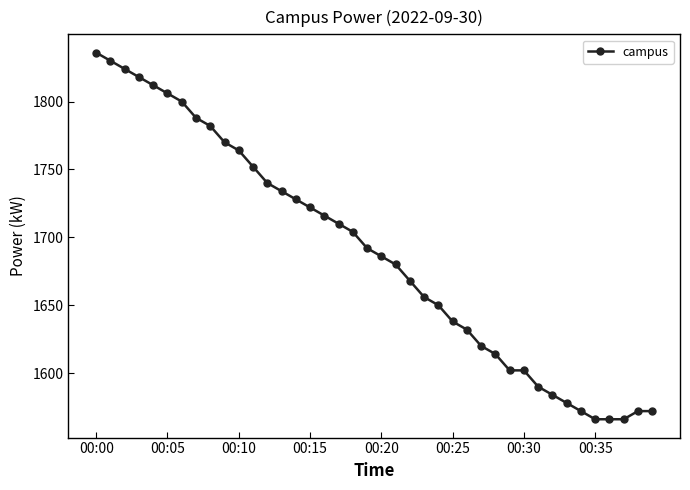

How many data points are less than 1692?

20